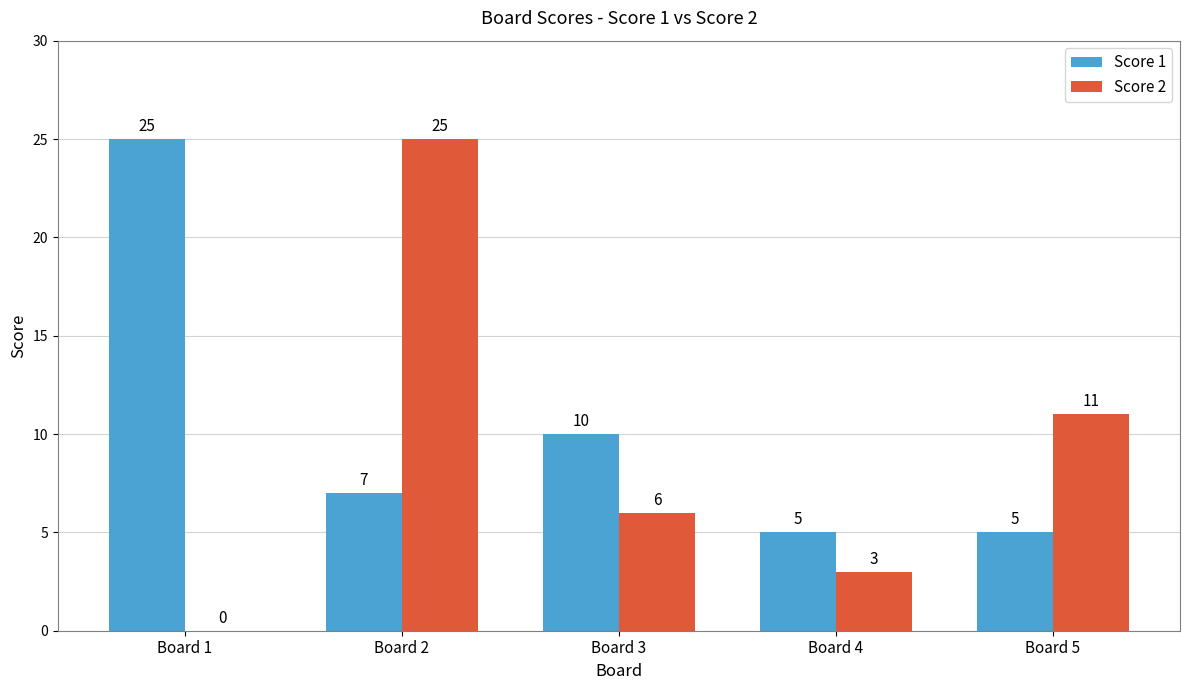

Where is Score 2 nearest to the value 12?

Board 5